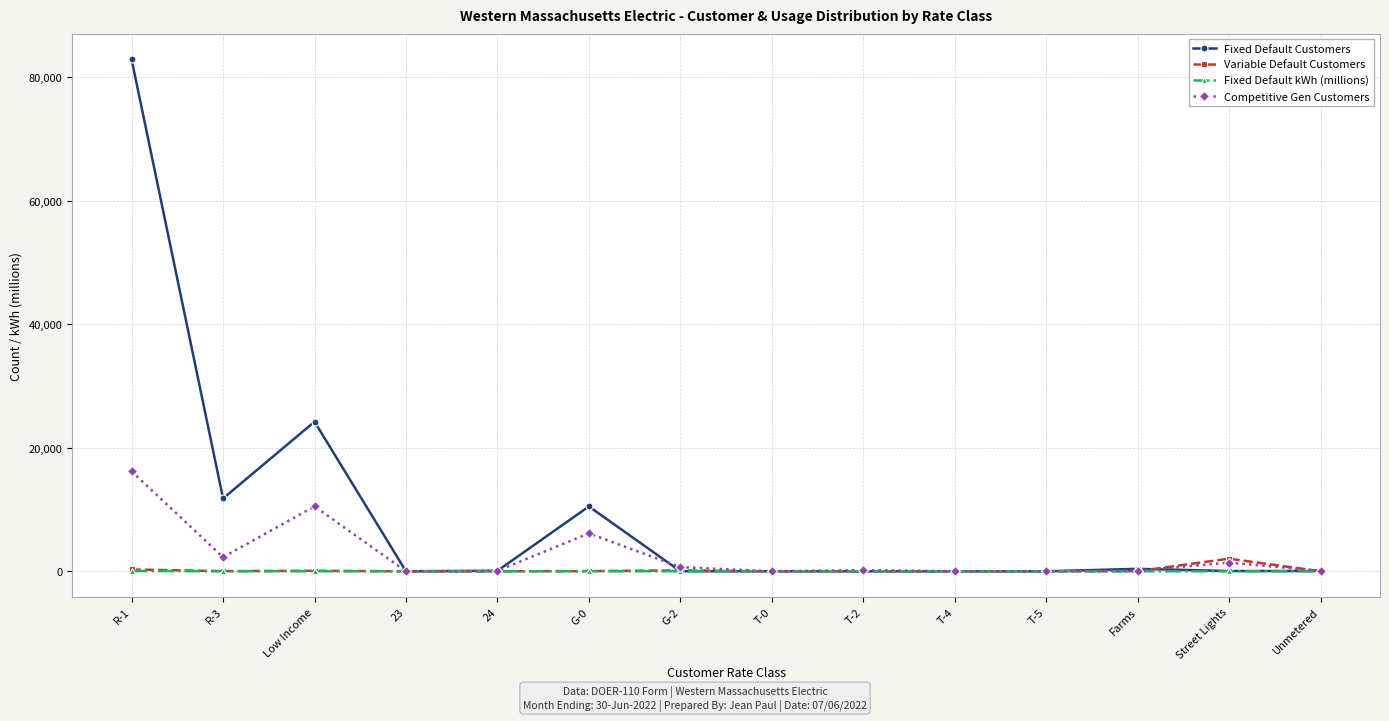

What is the label of the 9th point from the left?

T-2